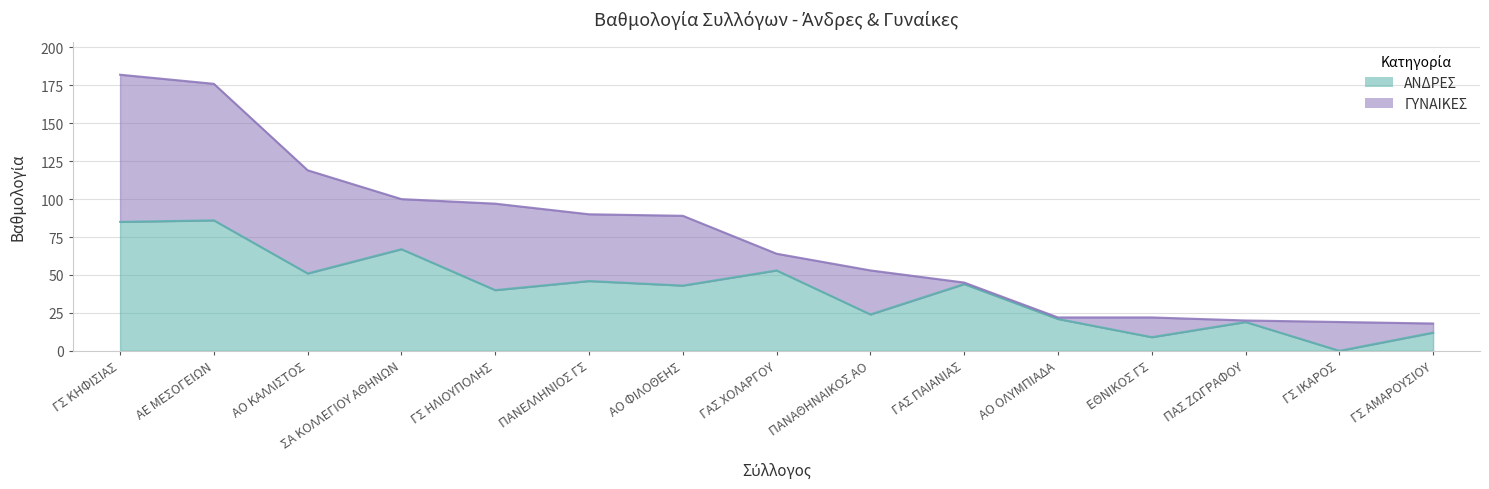

Reading left to right, what are all the values shown in this chart?

85	86	51	67	40	46	43	53	24	44	21	9	19	0	12